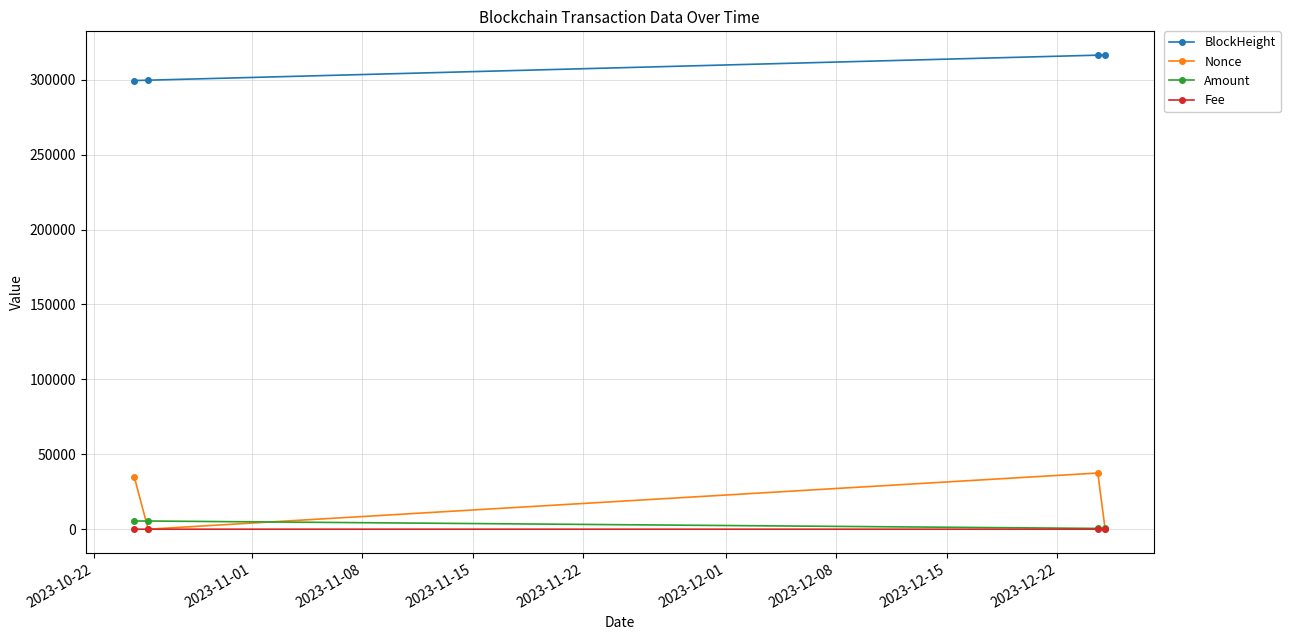

Which series has the largest total across all categories?

BlockHeight